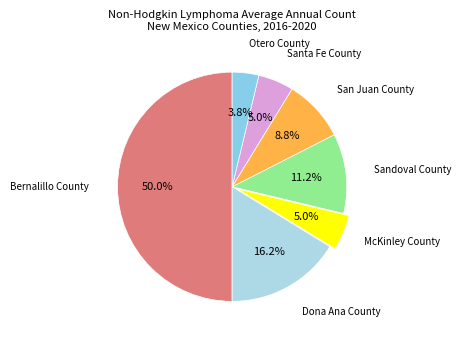

To the nearest percent, what portion does Otero County represent?

4%